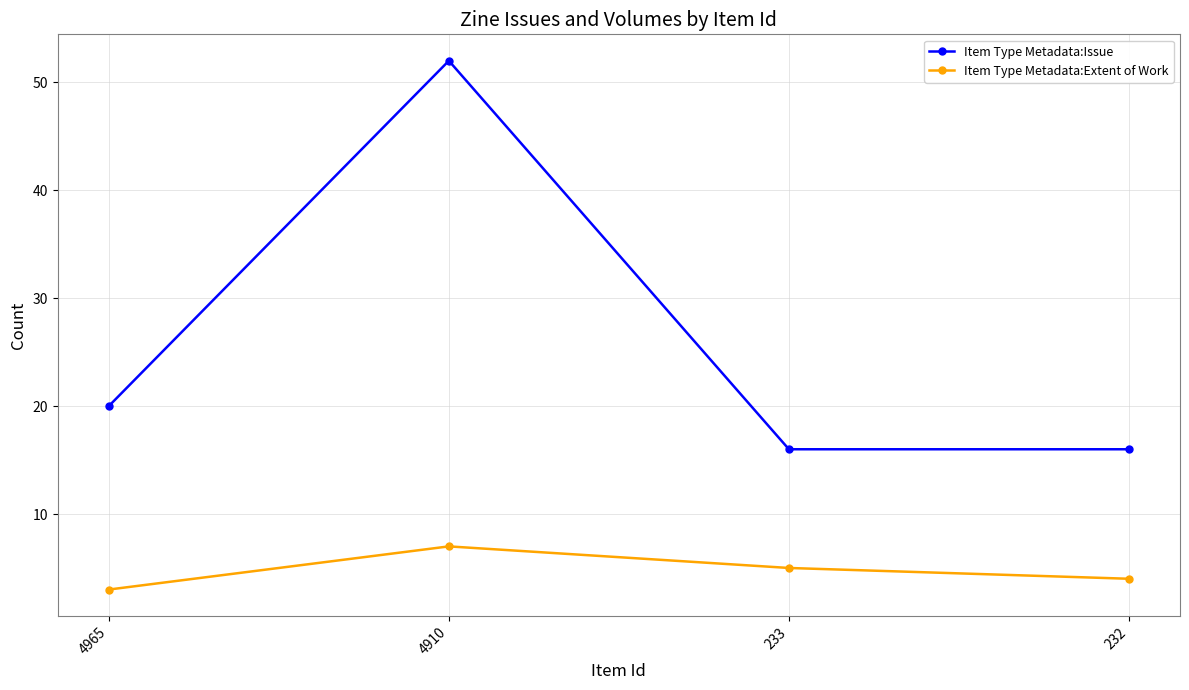

The Item Type Metadata:Extent of Work series shows 4 at 232. True or false?

True